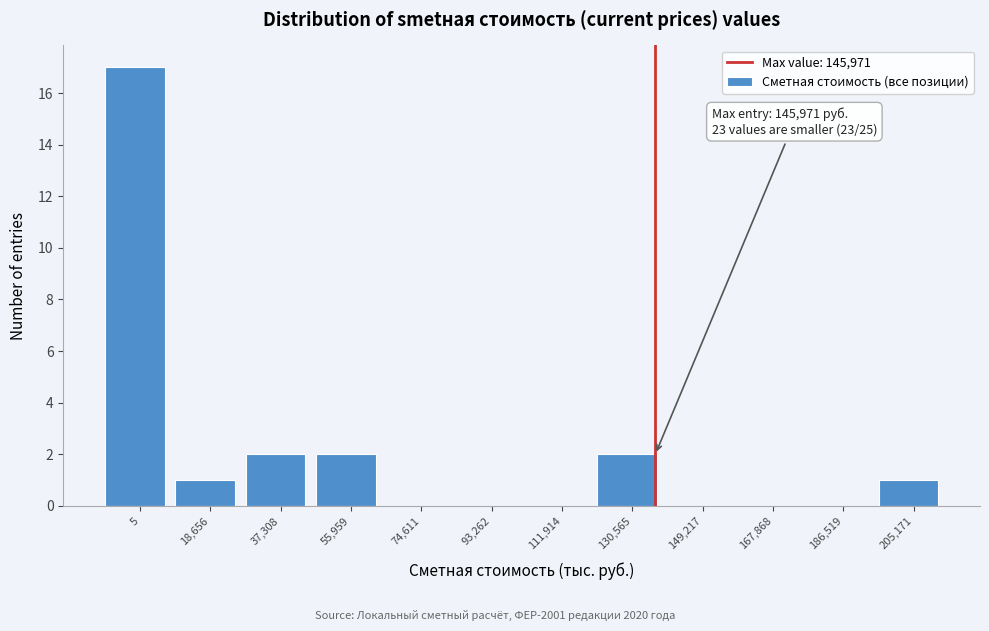

Reading right to left, transcribe all the data shown in this chart.

205,171=1	186,519=0	167,868=0	149,217=0	130,565=2	111,914=0	93,262=0	74,611=0	55,959=2	37,308=2	18,656=1	5=17